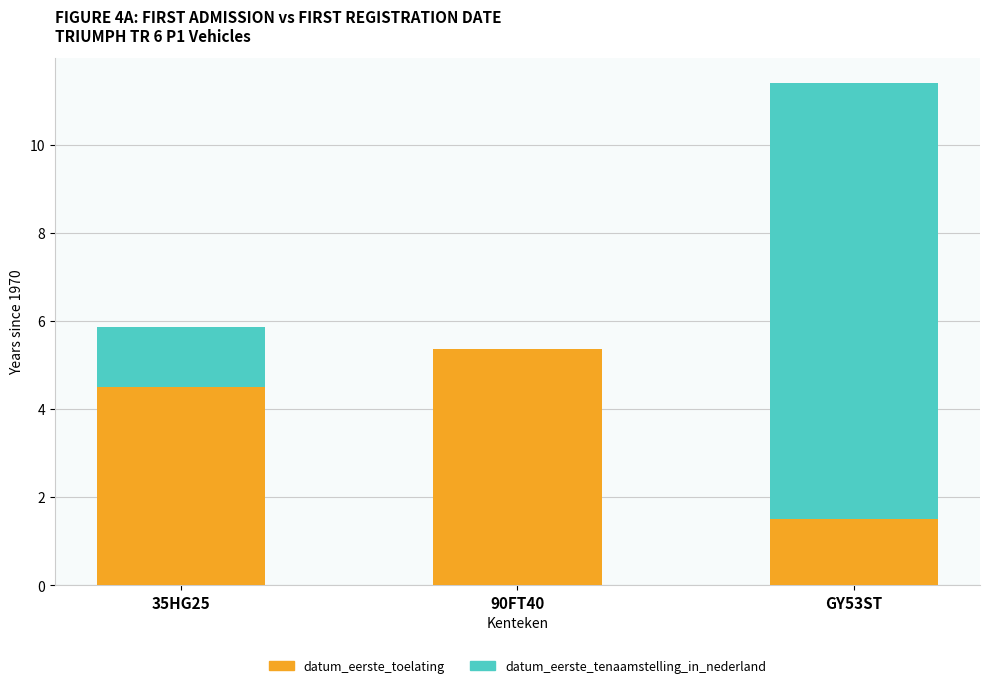

What value does the datum_eerste_toelating series have at 35HG25?

4.5